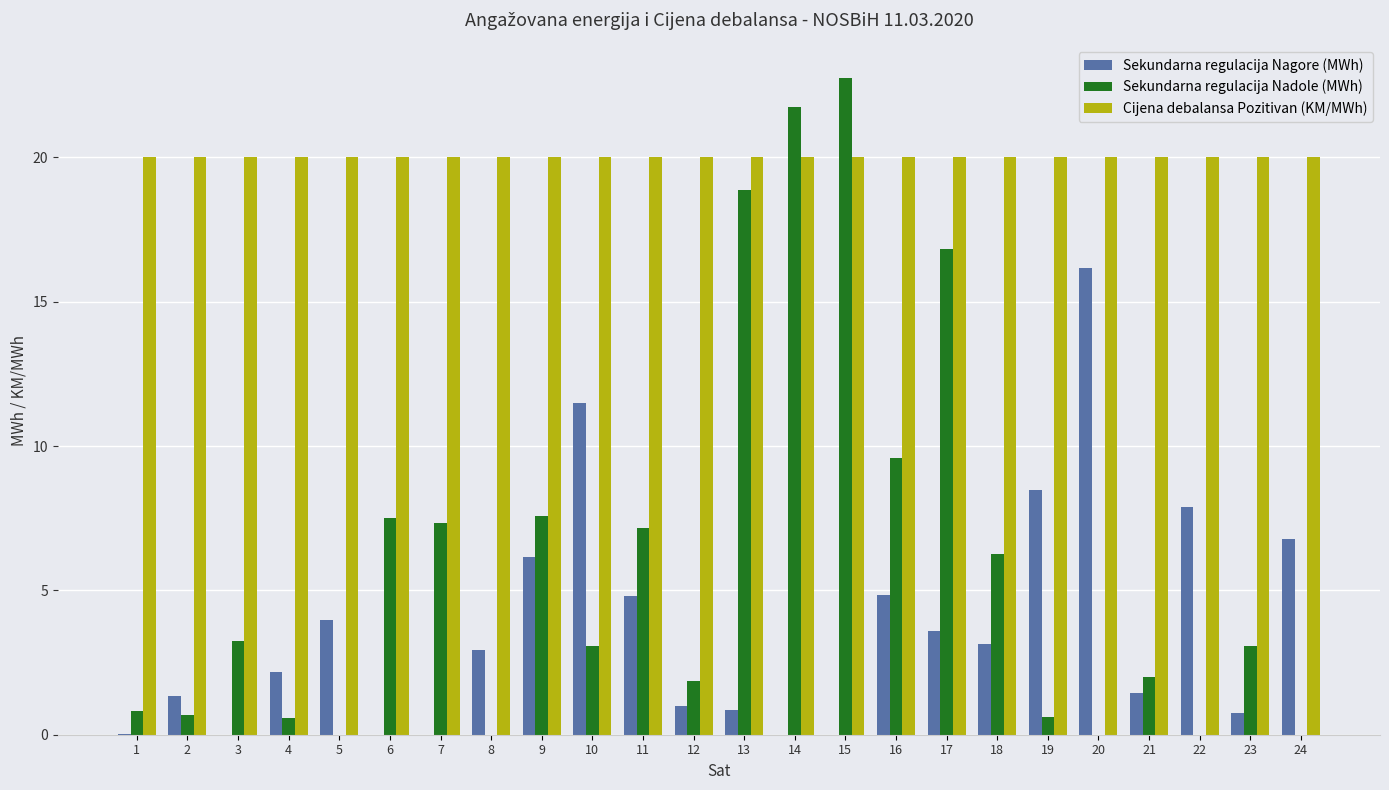

At which category does the chart reach its peak across all series?

15